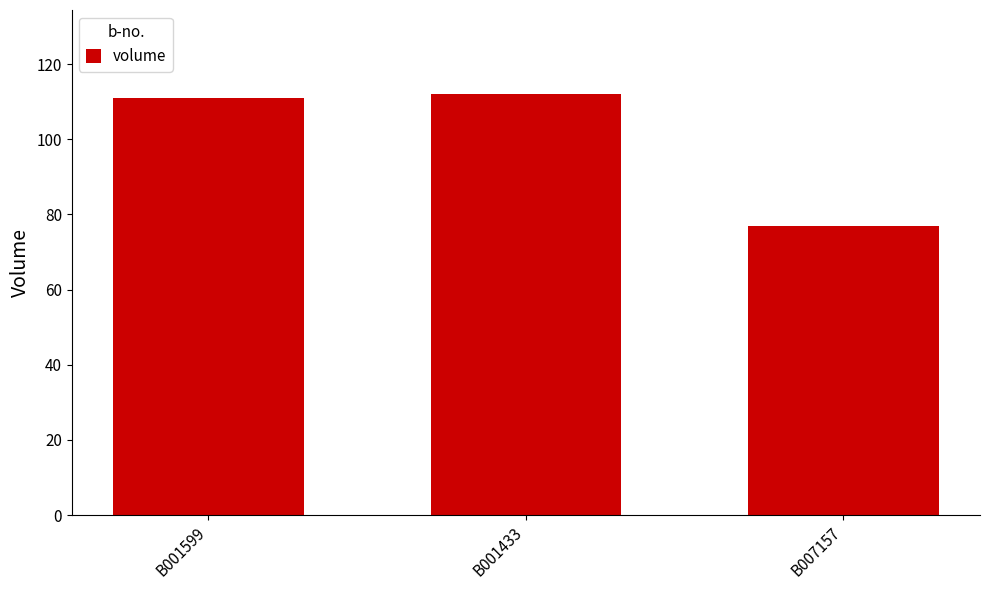

Reading left to right, extract all data points from this chart.

B001599=111	B001433=112	B007157=77